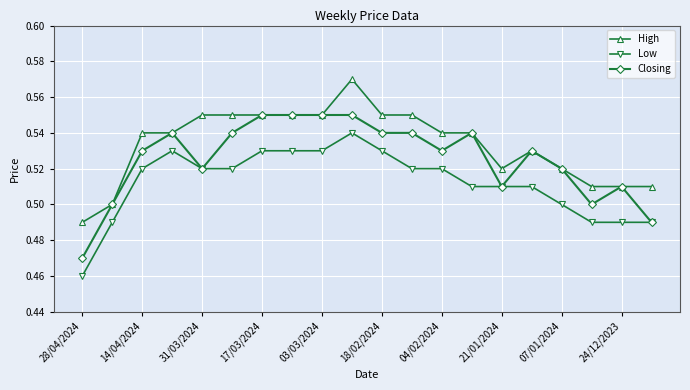

True or false: Low and High cross at least once.

False